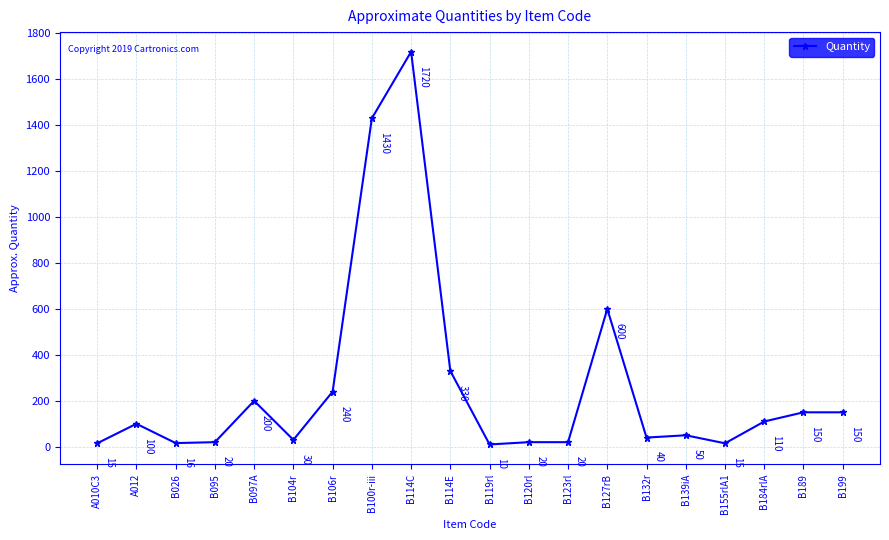

Which label corresponds to the smallest value in the chart?

B119rl